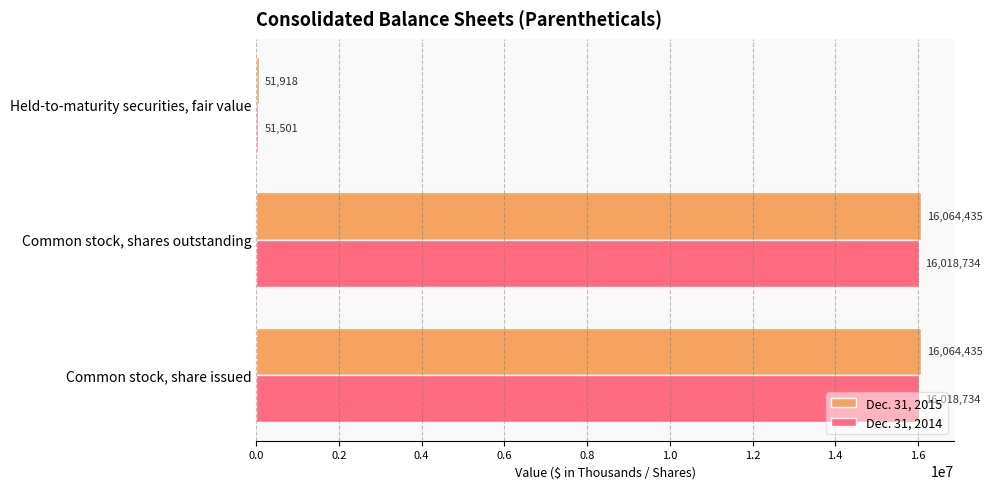

What is the difference between the highest and lowest values at Common stock, share issued?

45701